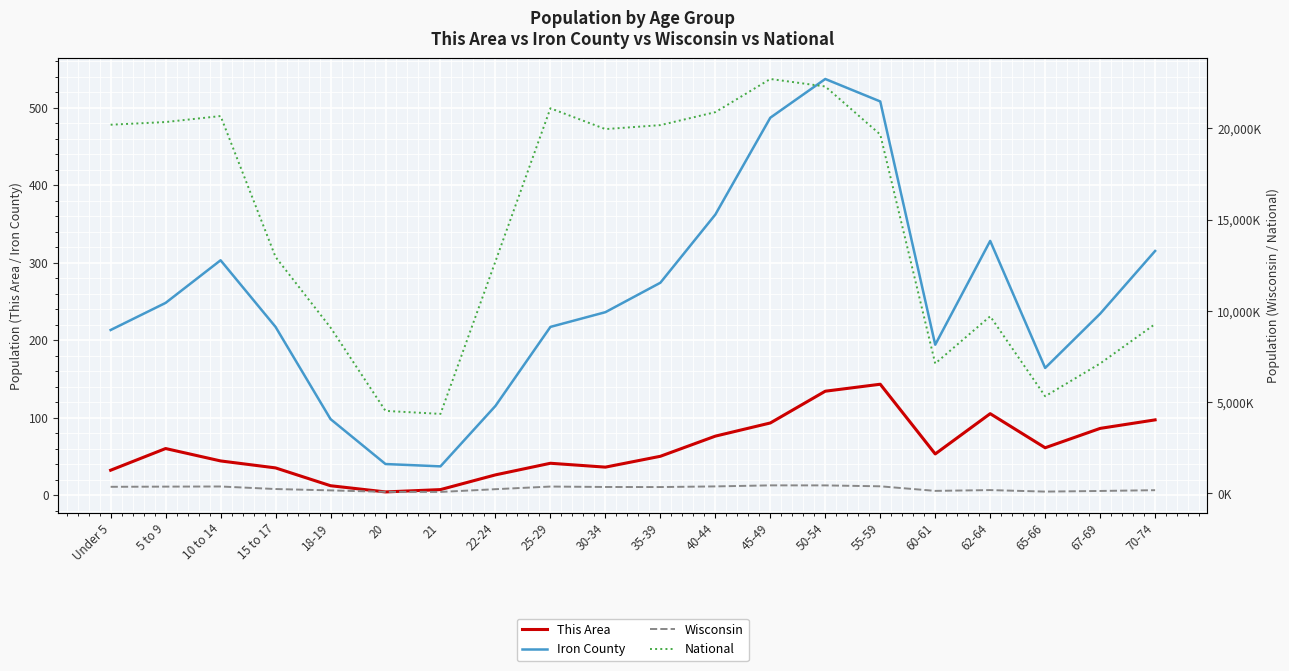

Which has a higher value, 45-49 or 60-61?

45-49